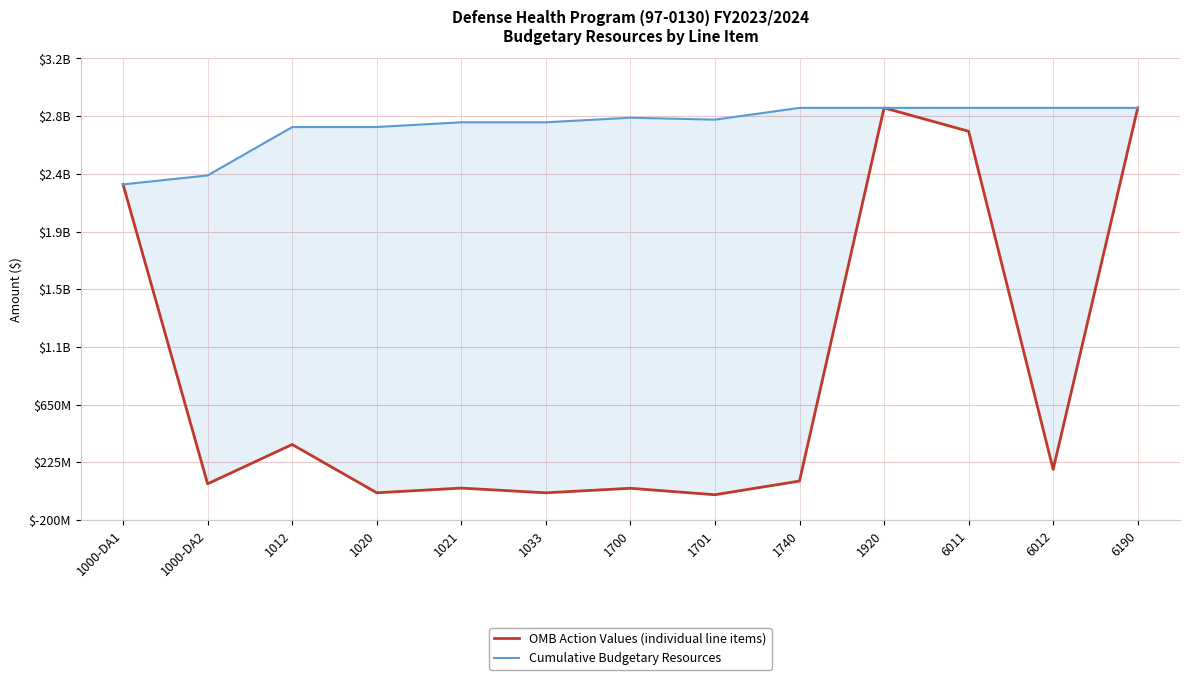

Read the OMB Action Values (individual line items) value at 6012.

172471285